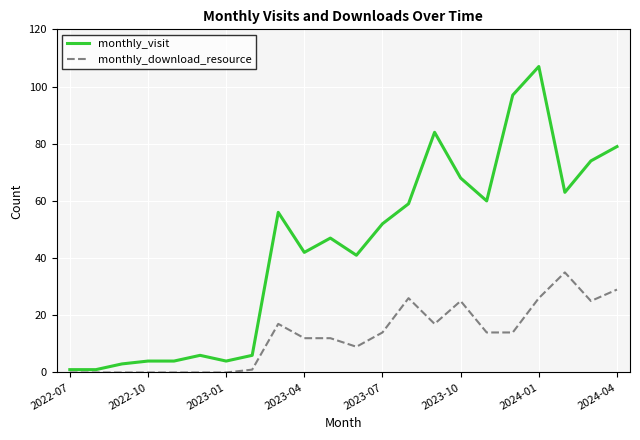

What is the highest value of the monthly_visit series?

107